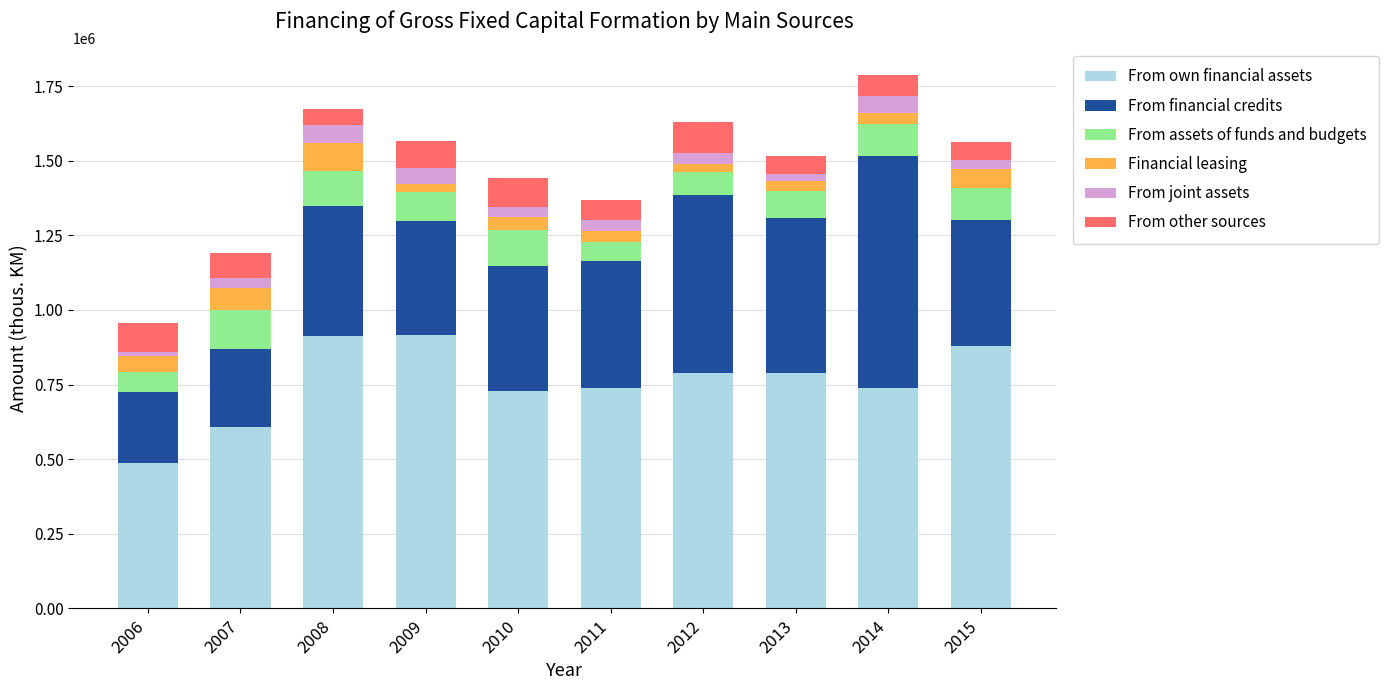

How many values in the From own financial assets series are below 788732?

5